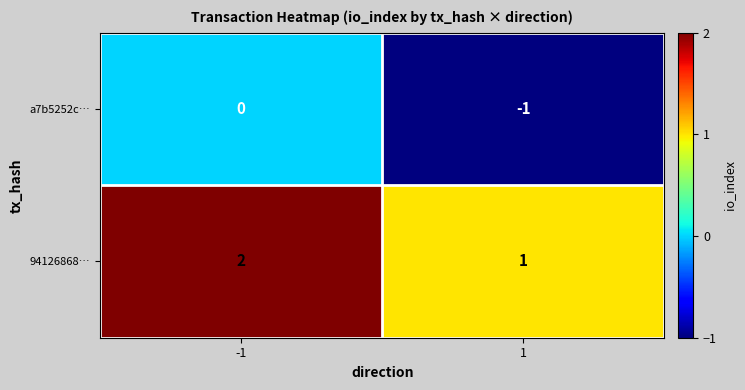

List the labels in order of a7b5252c… value, smallest first.

1, -1